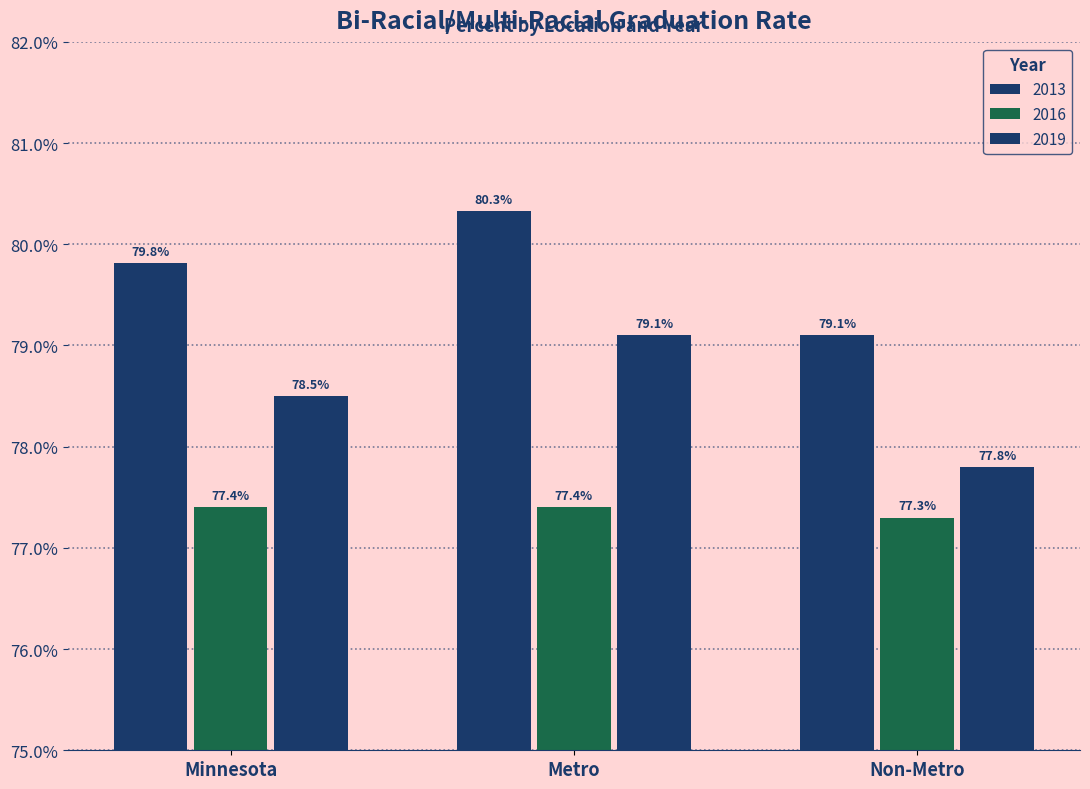

Is the value of 2019 at Minnesota greater than the value of 2013 at Non-Metro?

No